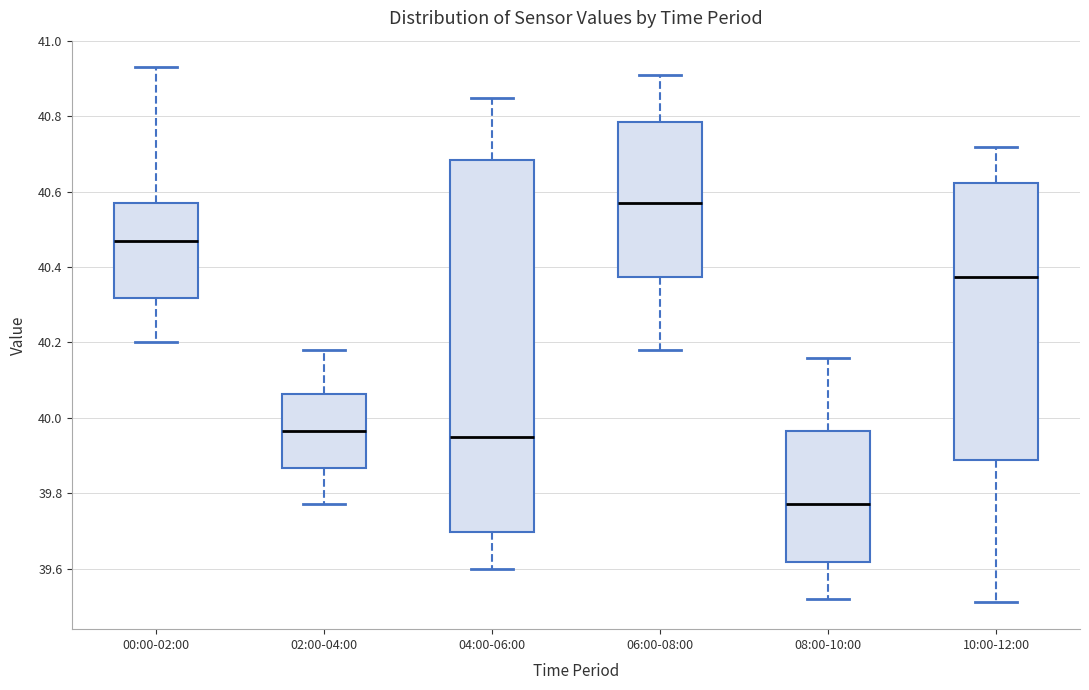

Where is the lower edge of the box for 00:00-02:00 on the y-axis? The values are not printed on the chart, so give them approximately, as read against the axis.

40.32